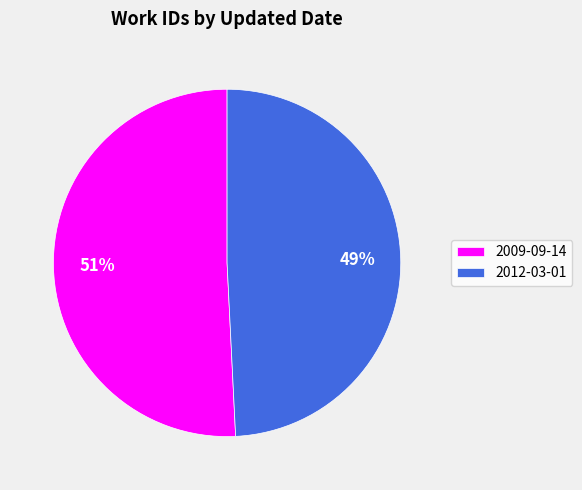

To the nearest percent, what percentage of the pie is 2009-09-14?

51%